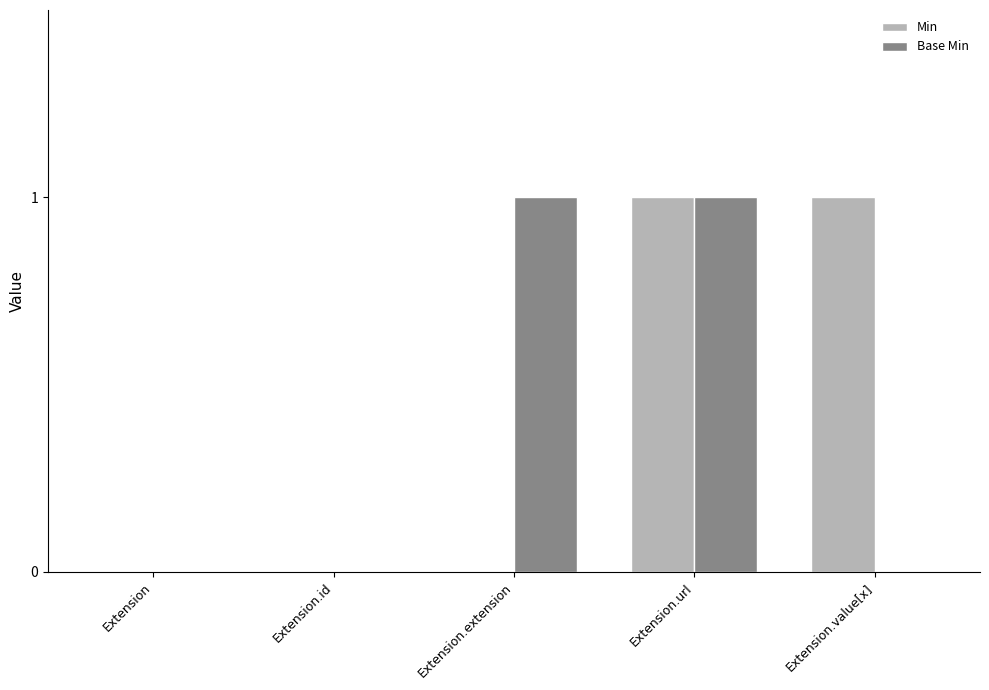

What is the difference between the Base Min values at Extension.url and Extension?

1